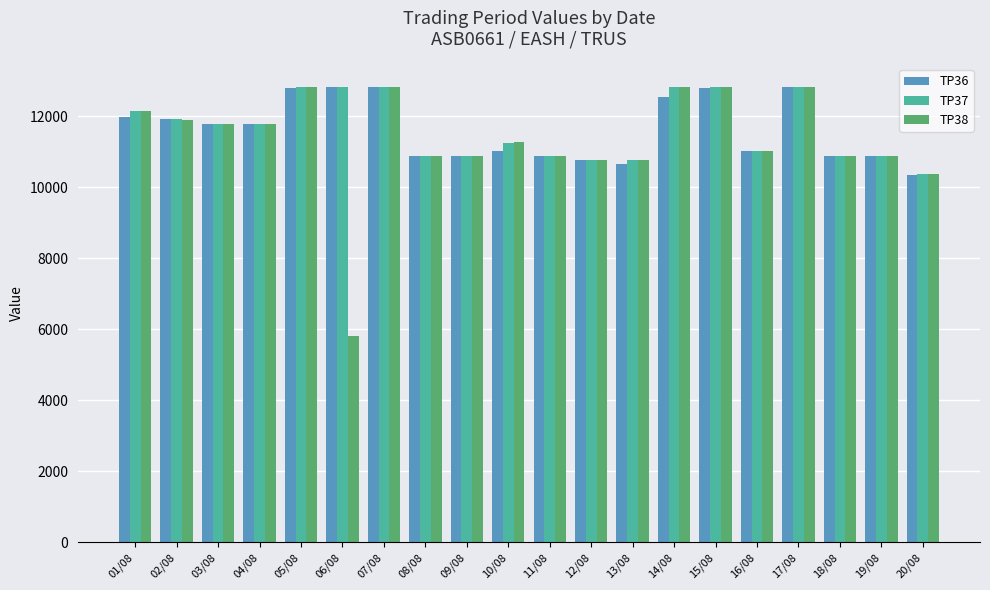

What is the sum of all TP36 values?

232189.7